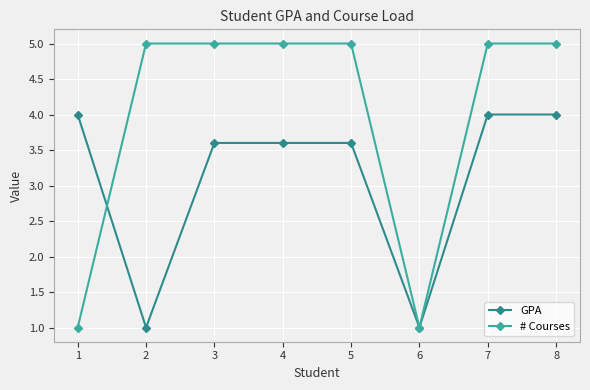

True or false: GPA and # Courses intersect in this chart.

True